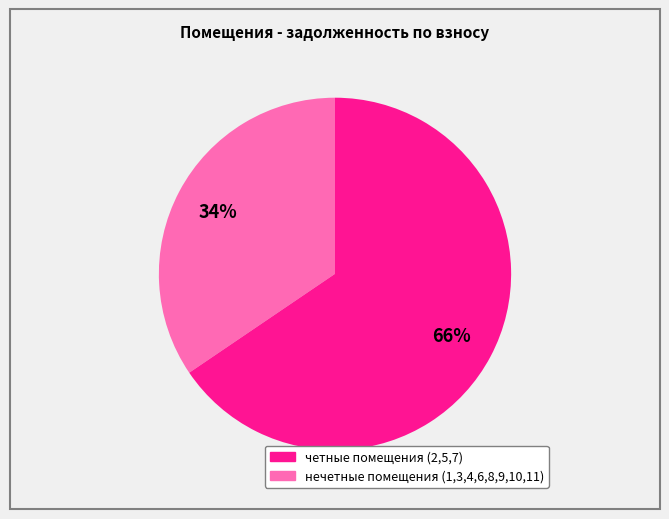

Count the number of slices in the pie.

2